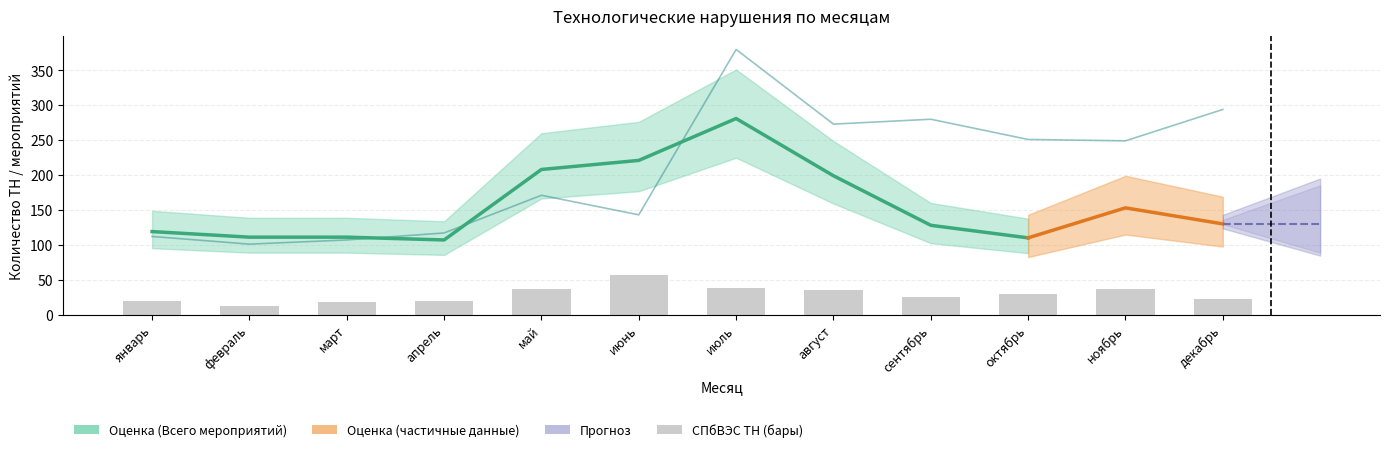

How many data points does each series have?

12